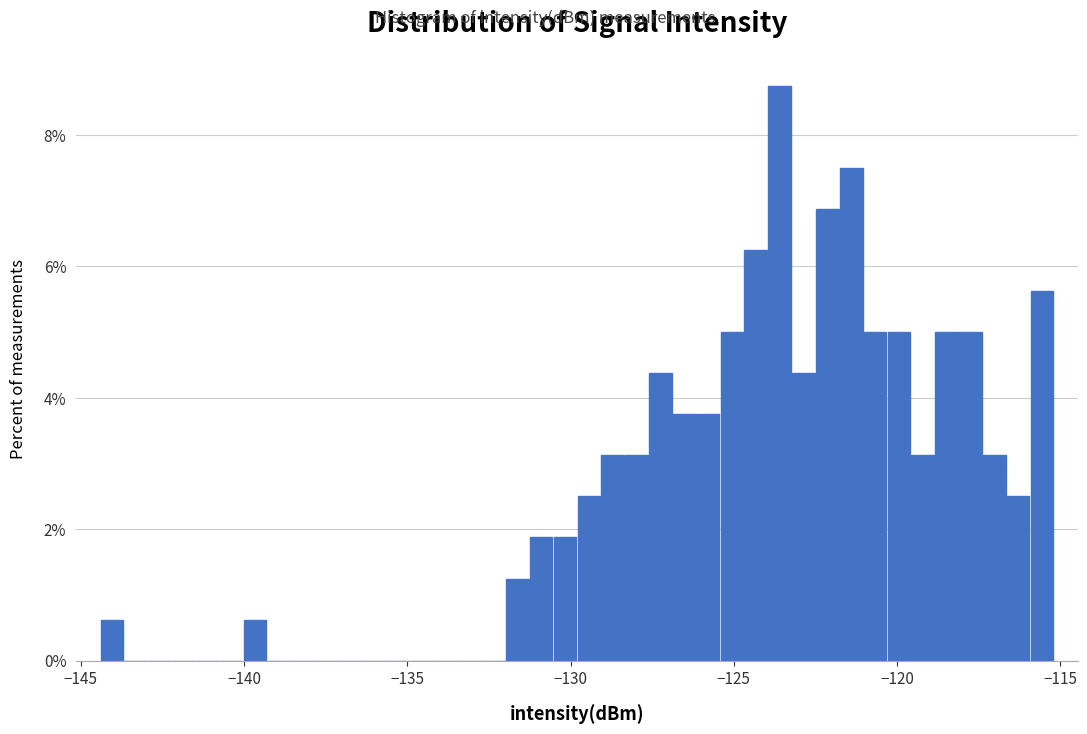

Around what value on the x-axis is the tallest bar? Give the approximate position of its centre, as read against the axis.

-123.5